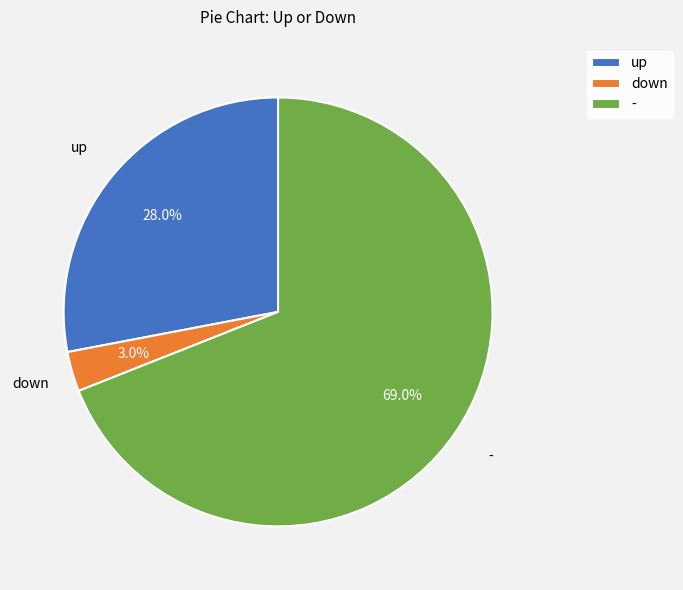

Between up and -, which is larger?

-